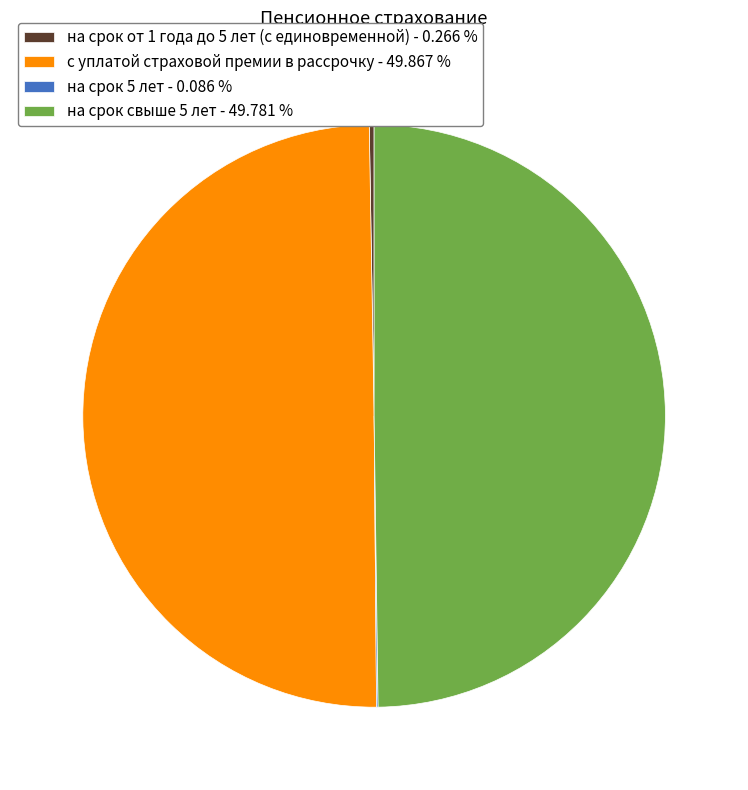

How many slices are in this pie chart?

4